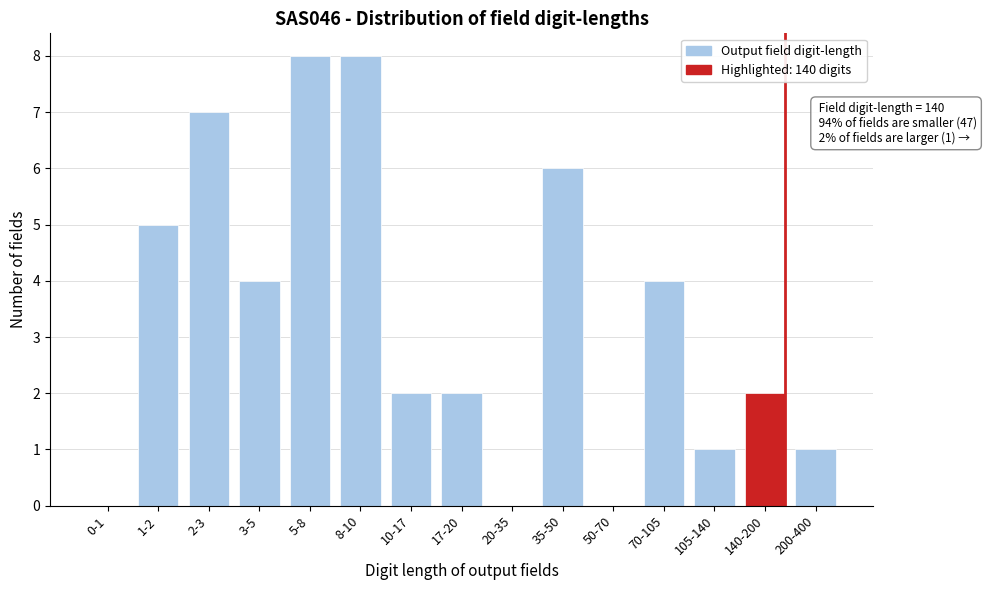

Reading left to right, transcribe all the data shown in this chart.

0-1=0	1-2=5	2-3=7	3-5=4	5-8=8	8-10=8	10-17=2	17-20=2	20-35=0	35-50=6	50-70=0	70-105=4	105-140=1	140-200=2	200-400=1